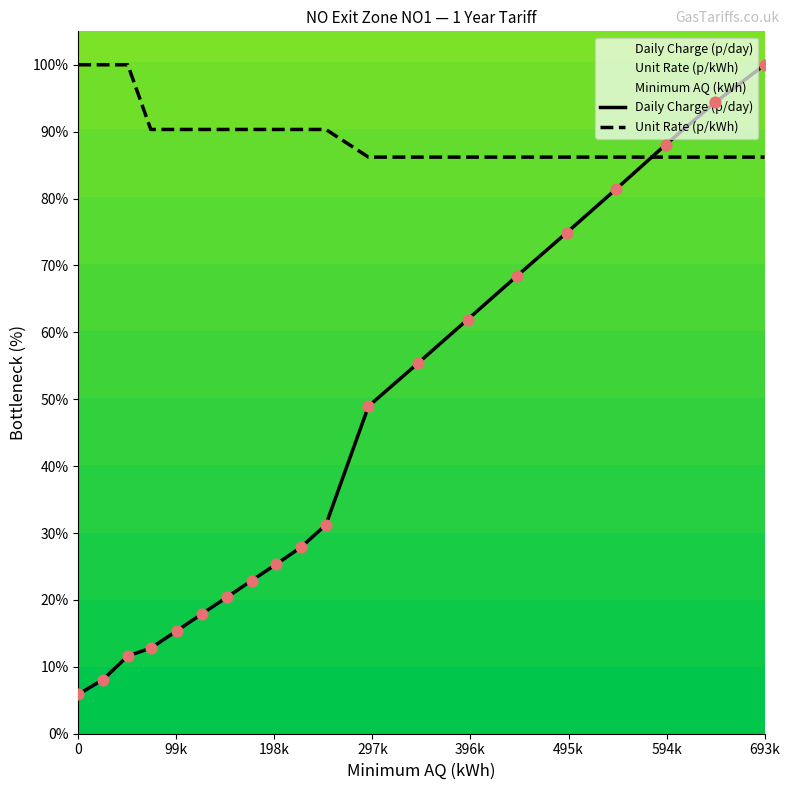

At which label does Daily Charge (p/day) reach its peak?

693k